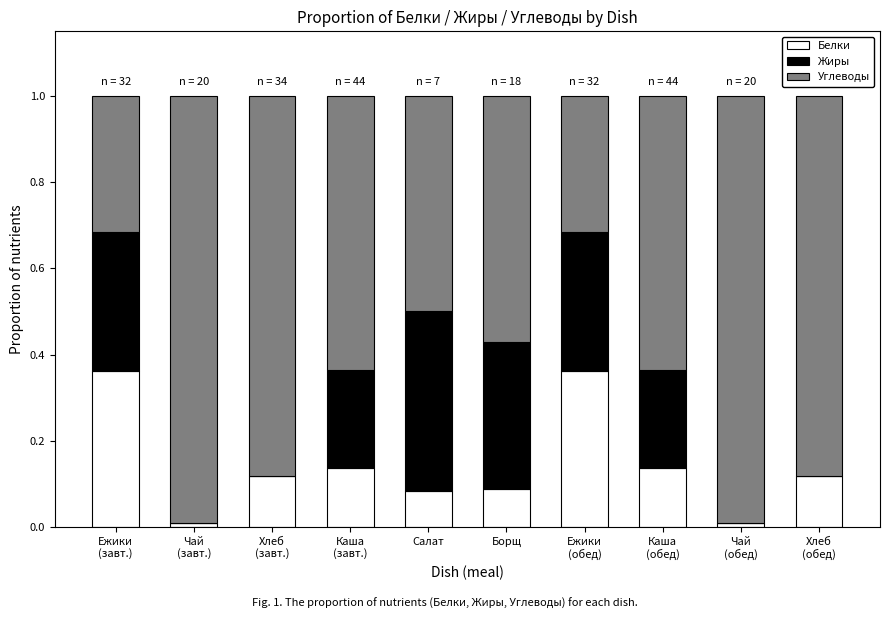

What is the sum of all Белки values?

1.4